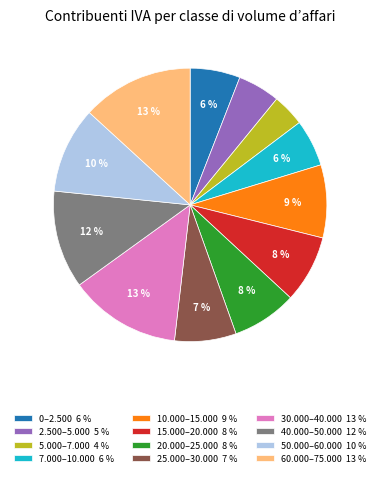

Do 60.000–75.000 13 % and 10.000–15.000 9 % together represent more than half of the pie?

No